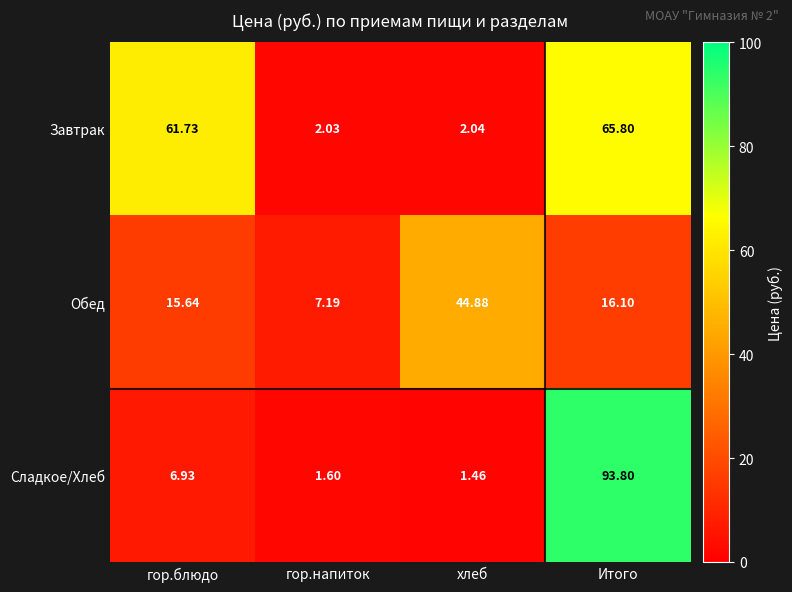

List the series in order of their peak value, highest first.

Сладкое/Хлеб, Завтрак, Обед